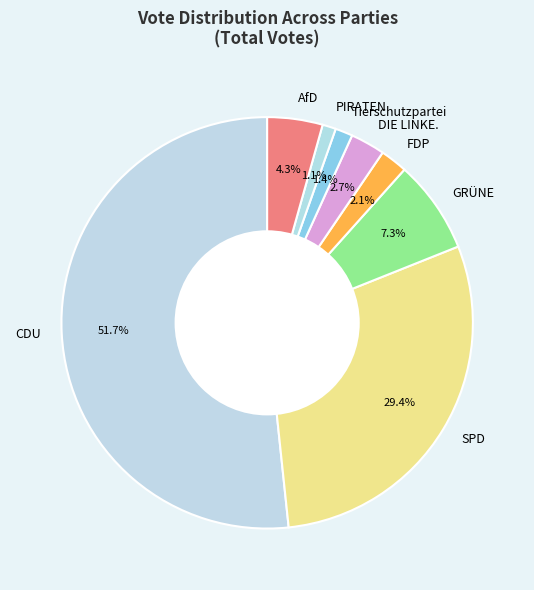

To the nearest percent, what is the average slice percentage?

12%